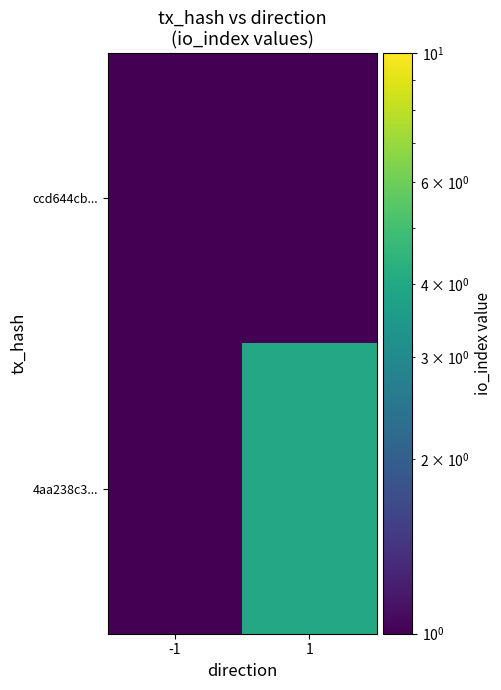

Reading right to left, list all the values displayed in this chart.

ccd644cb...: 1=1	-1=1
4aa238c3...: 1=4	-1=1